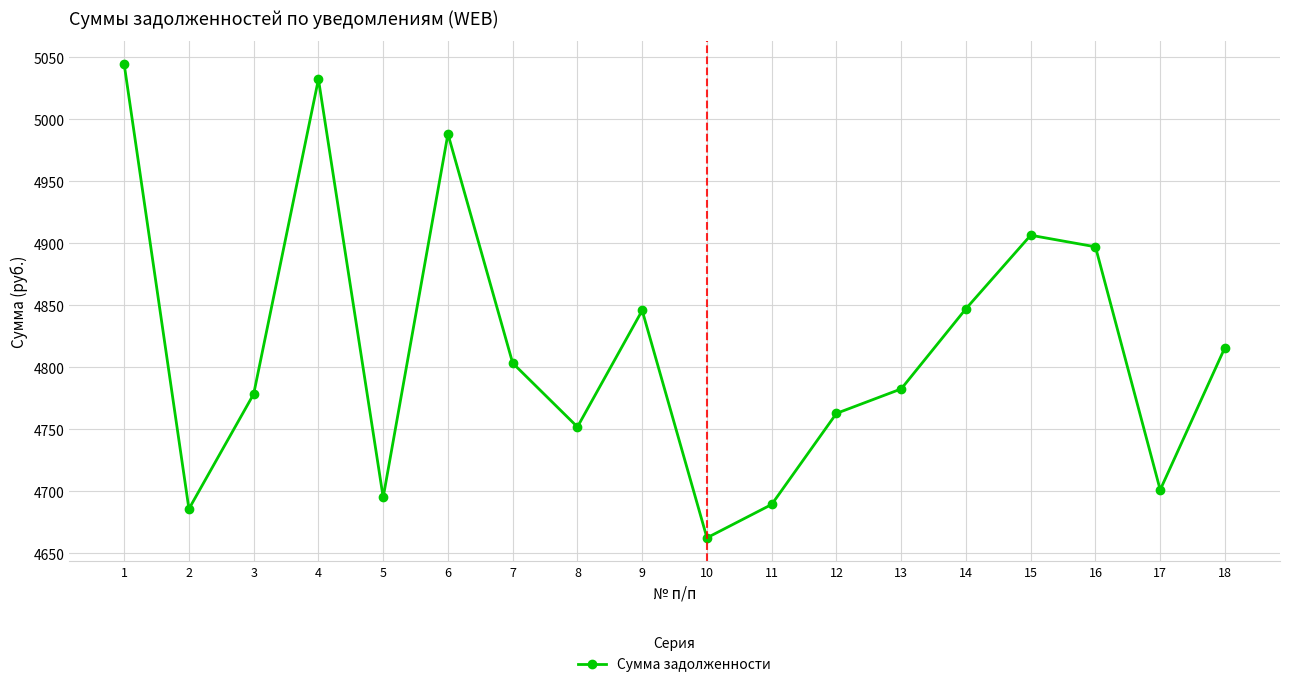

Where is the first local minimum?

2